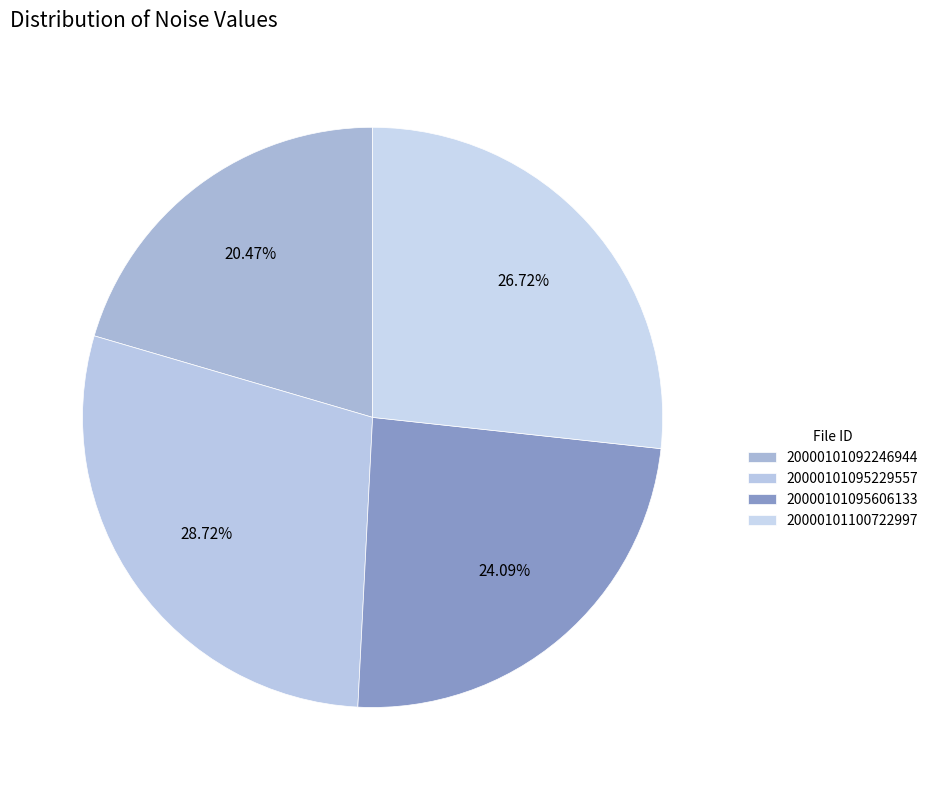

Is it true that 20000101100722997 is 27% of the pie?

True